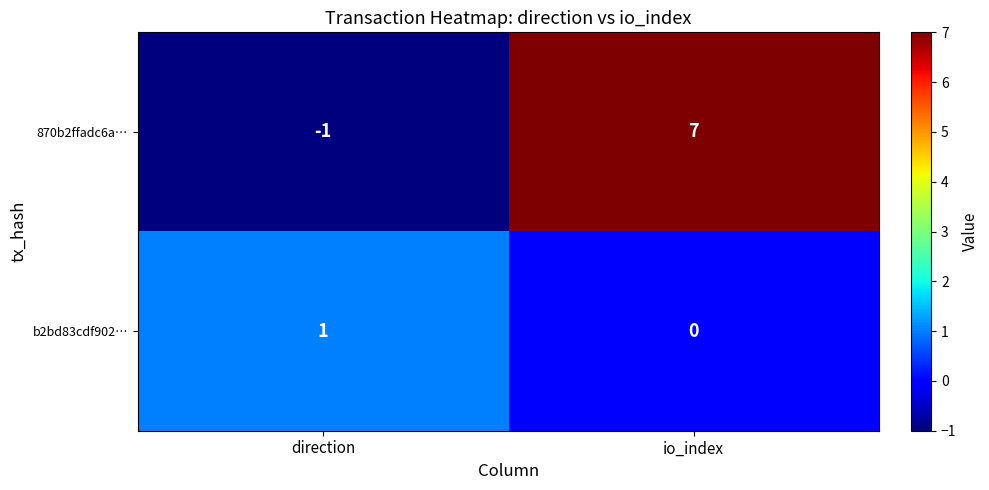

Is it true that b2bd83cdf902… equals -1 at io_index?

False